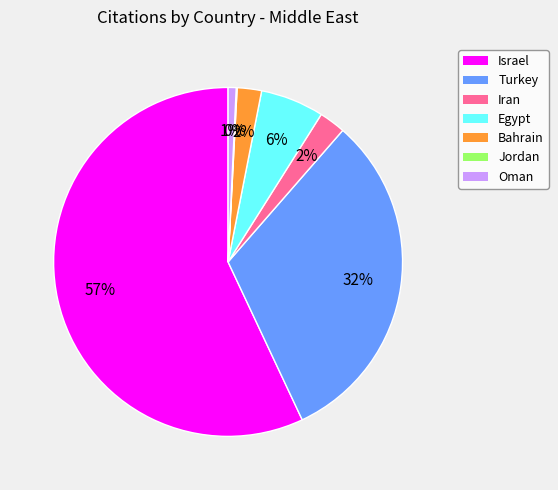

To the nearest percent, what portion does Israel represent?

57%